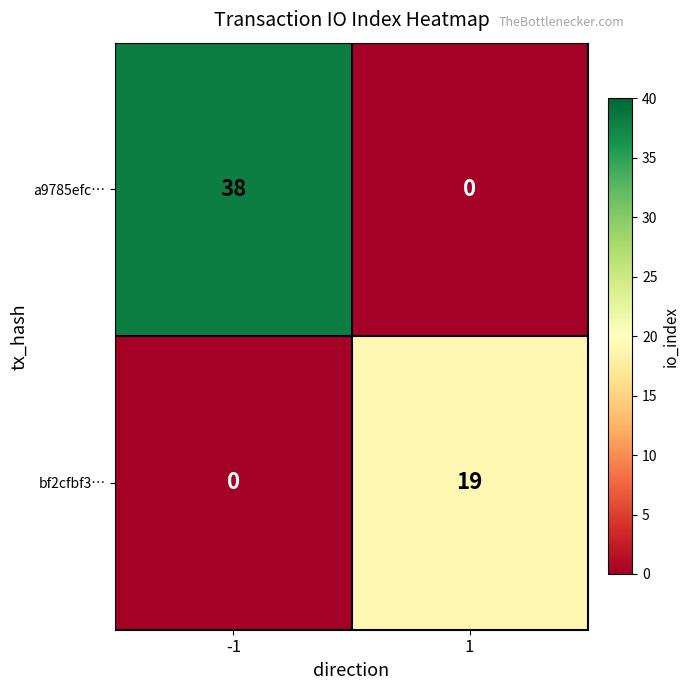

What is the sum of the bf2cfbf3… values at -1 and 1?

19